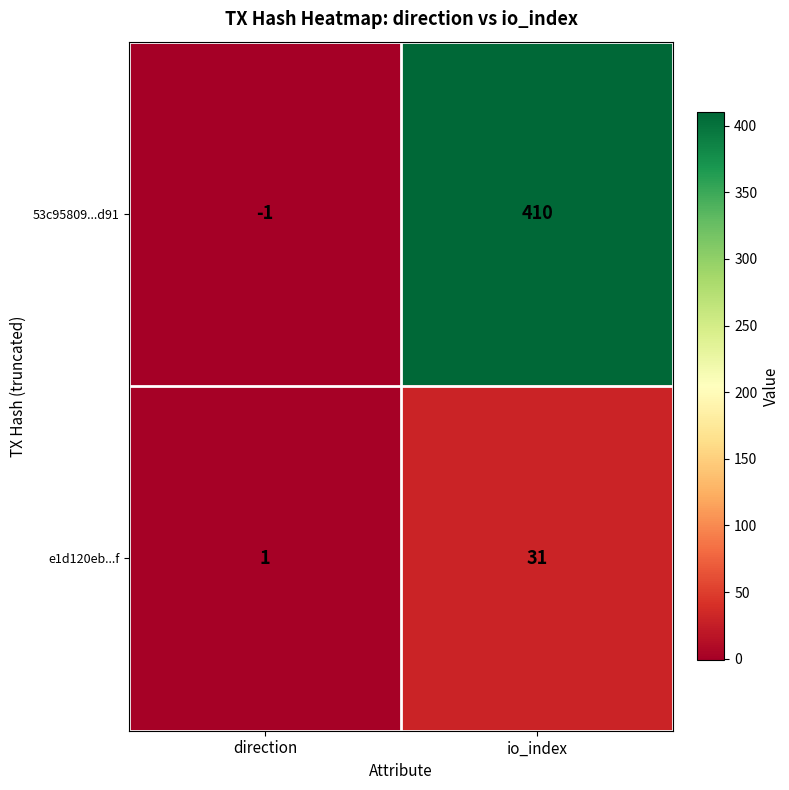

The 53c95809...d91 series shows -2 at direction. True or false?

False